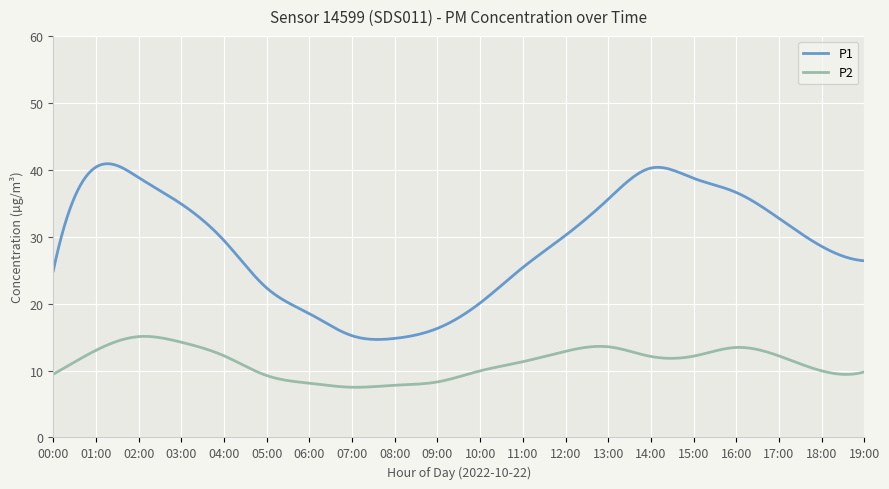

Which series has the largest range (max minus min)?

P1